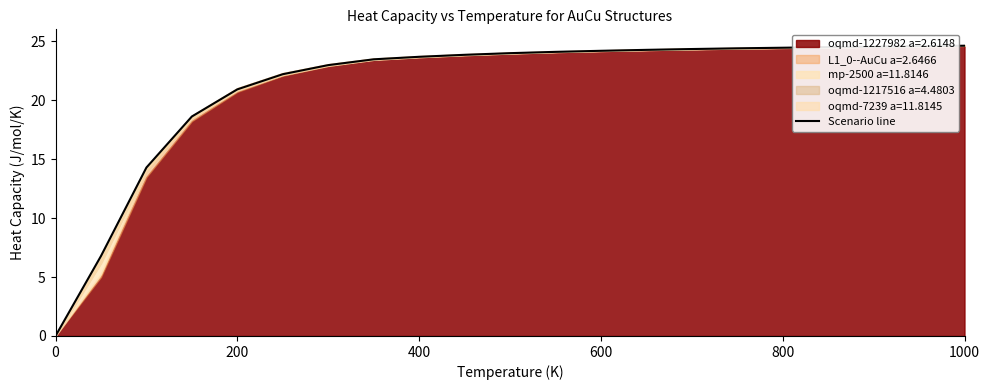

What is the difference between the second highest and second lowest values?

17.8